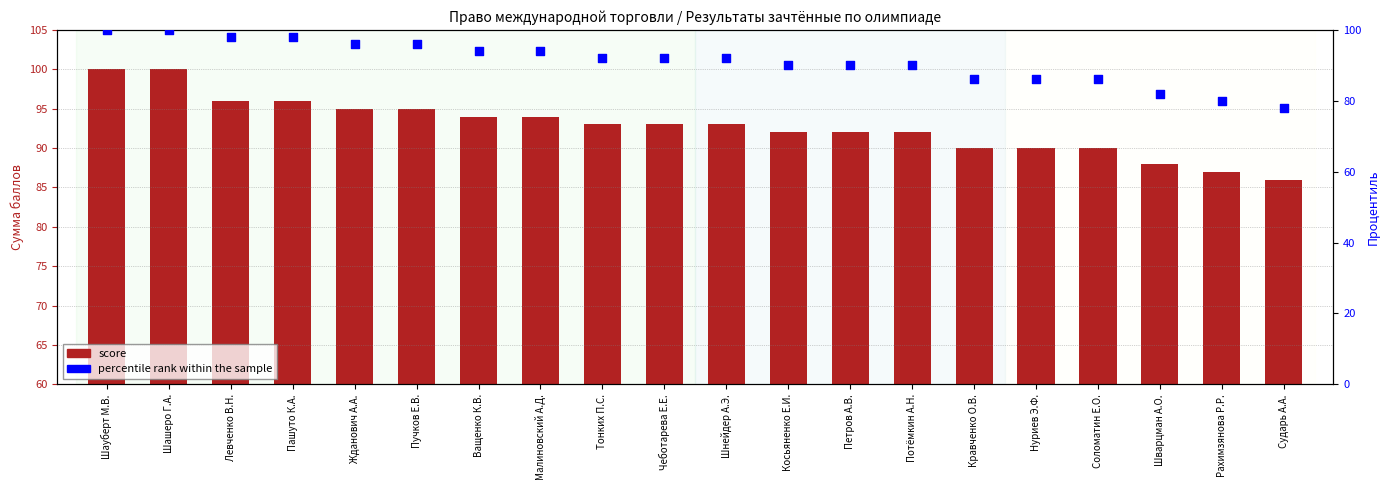

Which series has the largest total across all categories?

score